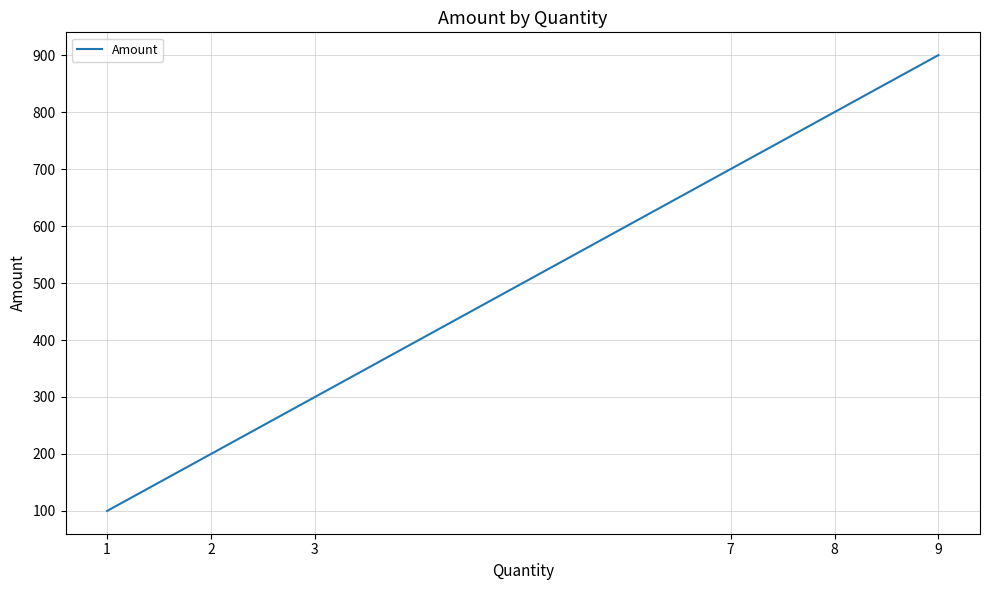

Is it true that the value at 8 is 800?

True